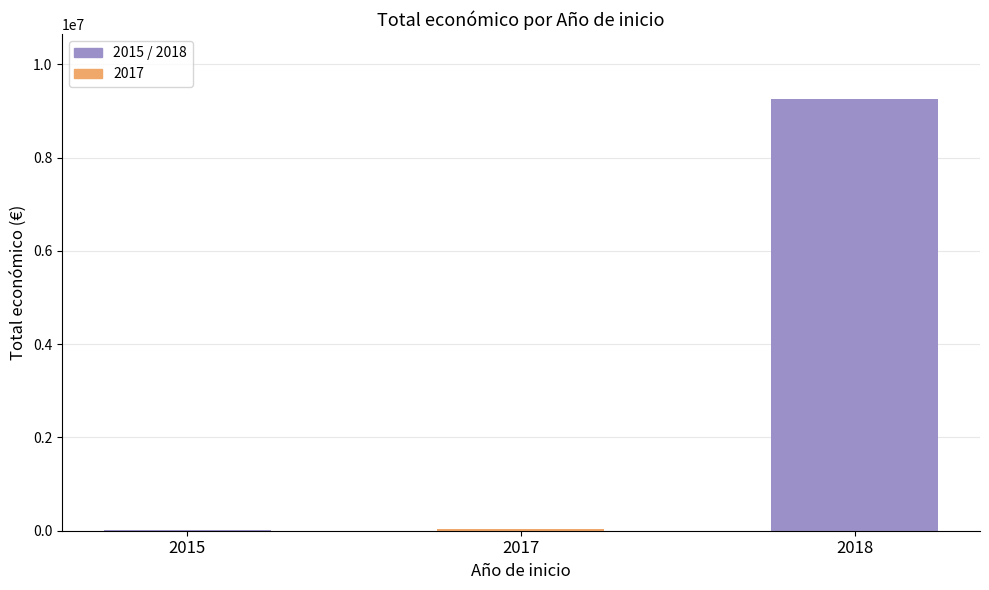

The chart shows a value of 45024 at 2017. True or false?

True